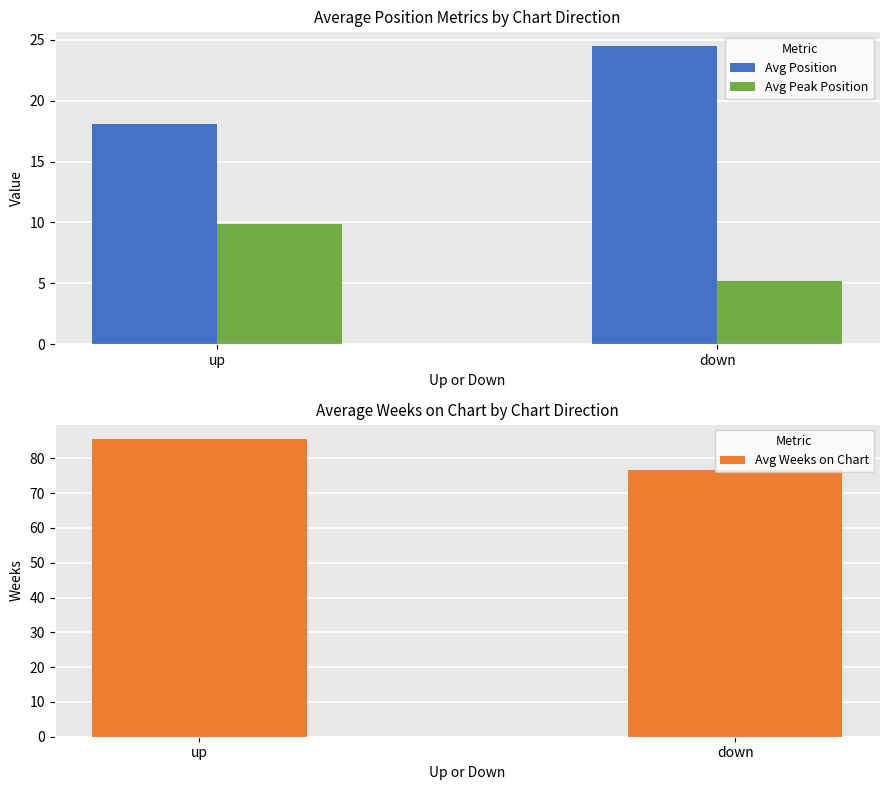

Is the value of Avg Weeks on Chart at up greater than the value of Avg Peak Position at down?

Yes